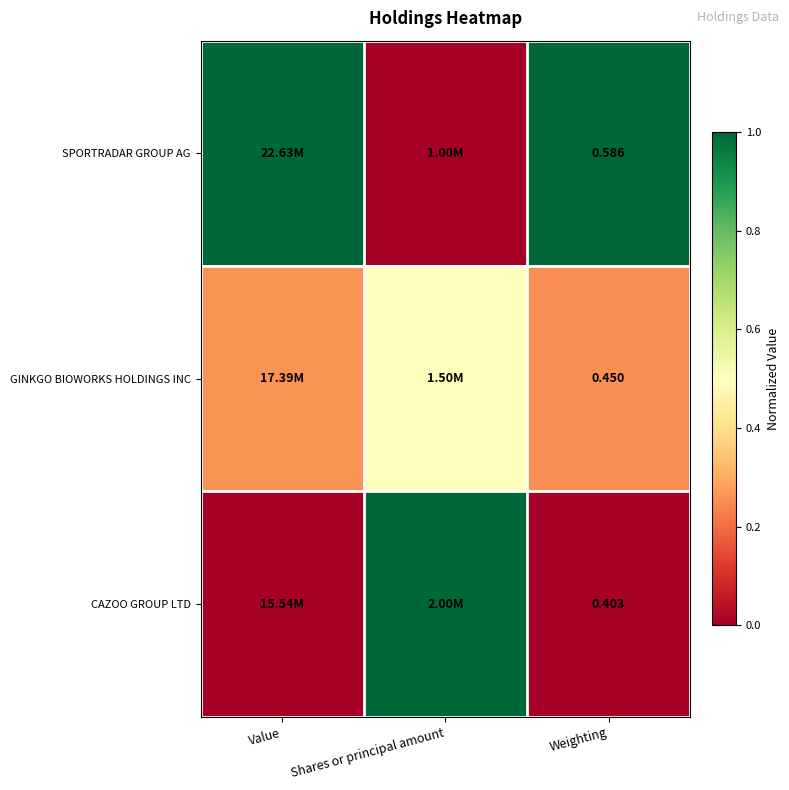

At Weighting, list the series in order from smallest to largest.

CAZOO GROUP LTD, GINKGO BIOWORKS HOLDINGS INC, SPORTRADAR GROUP AG